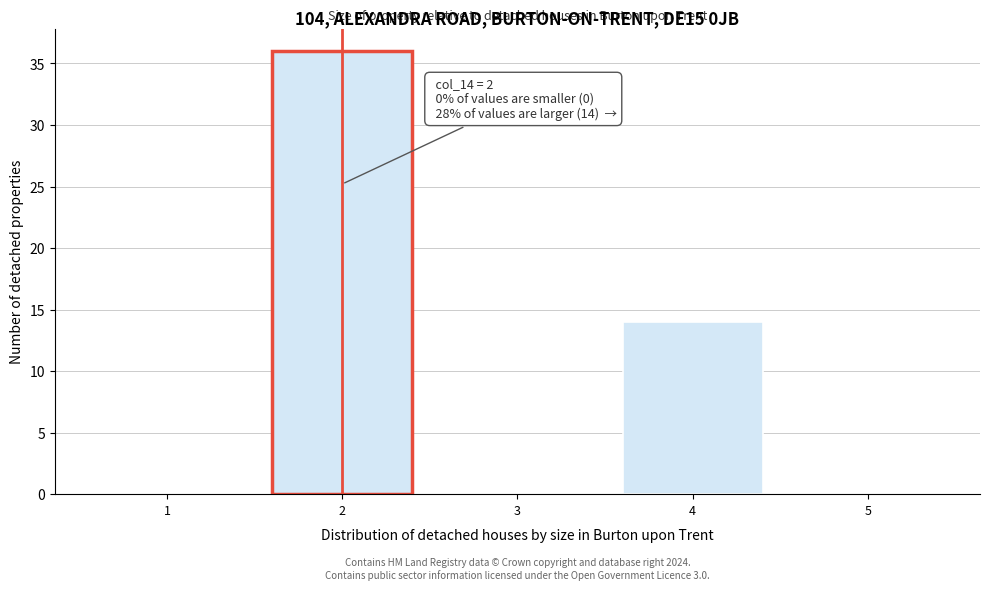

Over which range of the x-axis is the bar tallest?

1.5 to 2.5